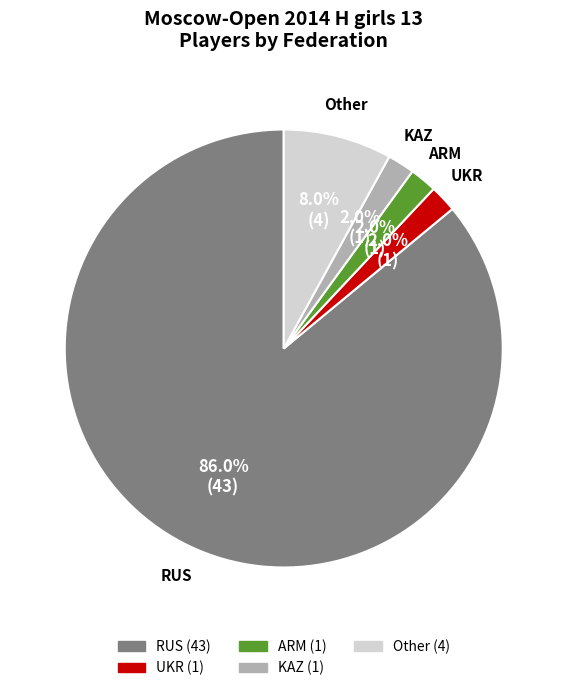

What percentage is the KAZ slice, to the nearest percent?

2%